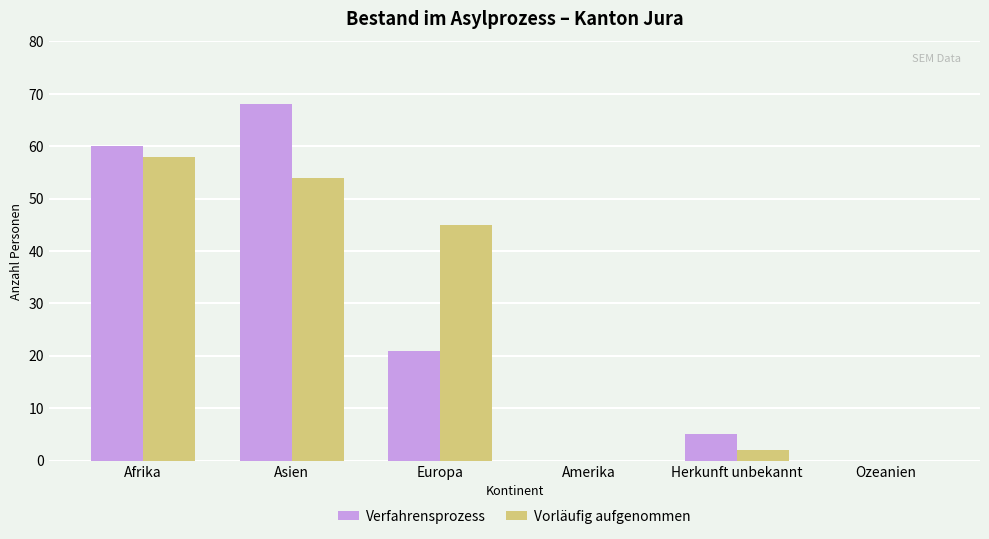

Which series changed the most between Afrika and Europa?

Verfahrensprozess